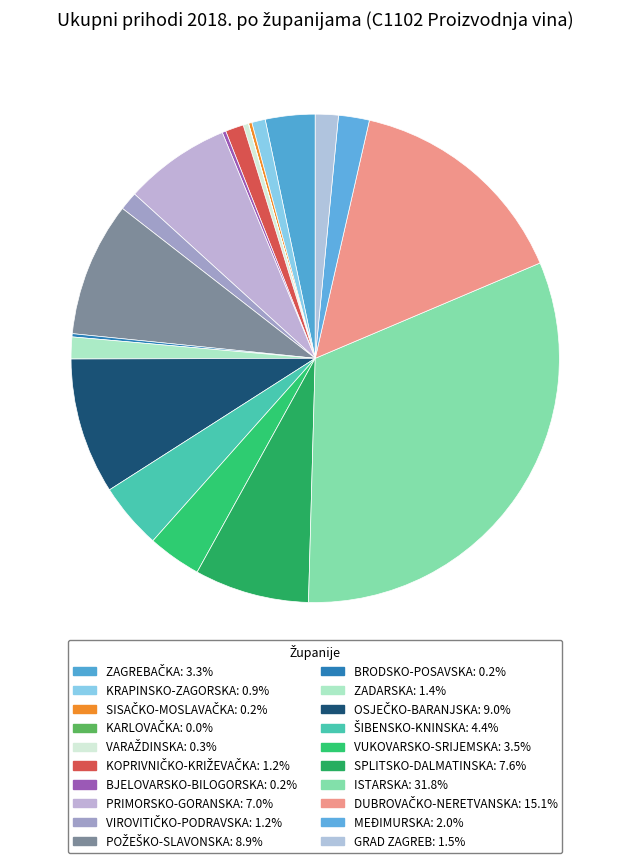

How many segments does this pie chart have?

20